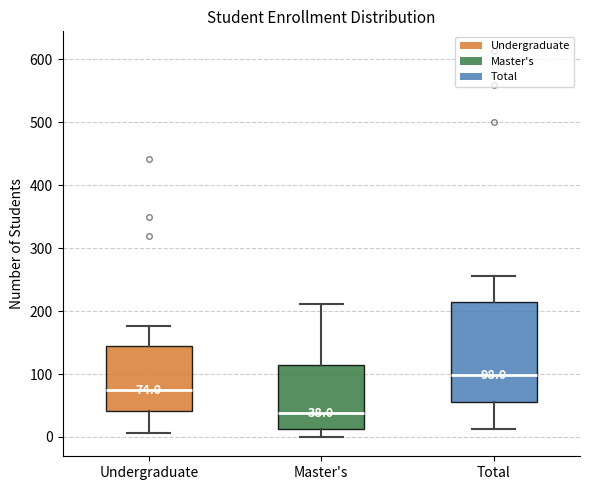

Which box's median line is the highest?

Total